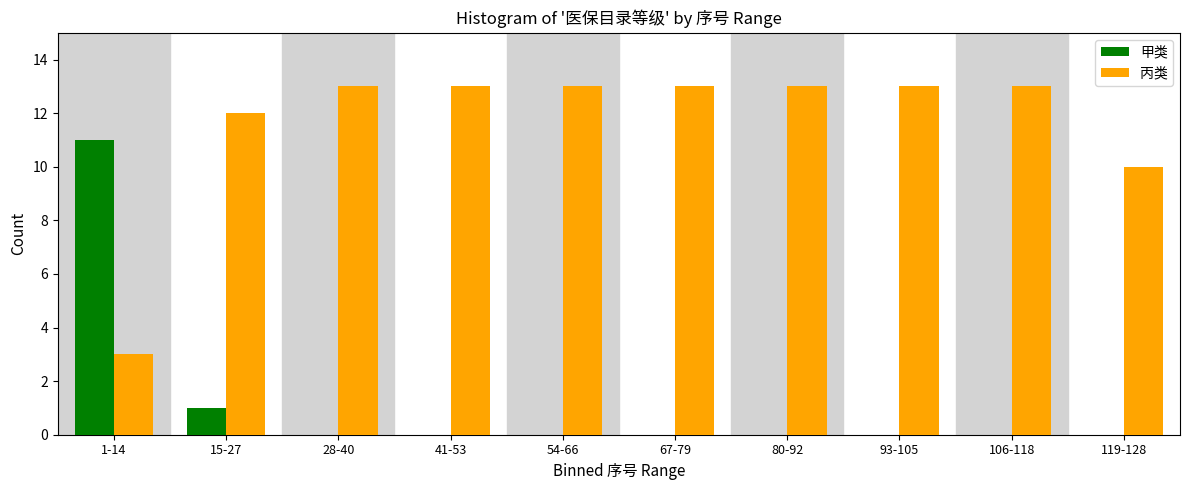

Reading left to right, extract all data points from this chart.

甲类: 1-14=11	15-27=1	28-40=0	41-53=0	54-66=0	67-79=0	80-92=0	93-105=0	106-118=0	119-128=0
丙类: 1-14=3	15-27=12	28-40=13	41-53=13	54-66=13	67-79=13	80-92=13	93-105=13	106-118=13	119-128=10